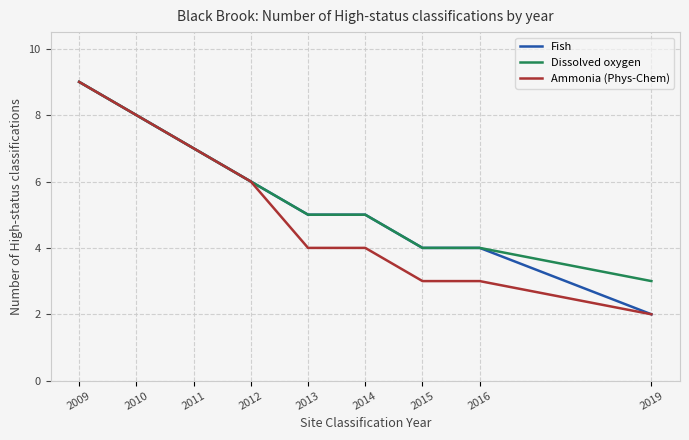

Is this an area chart (filled region under the line)?

No